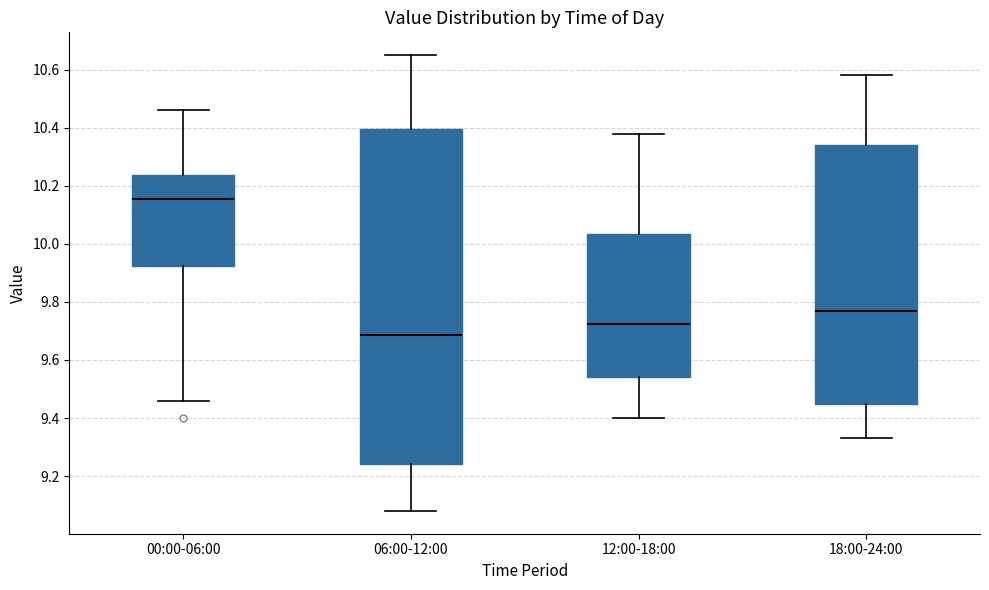

Where does the lower whisker of the box for 00:00-06:00 end on the y-axis? The values are not printed on the chart, so give them approximately, as read against the axis.

9.46